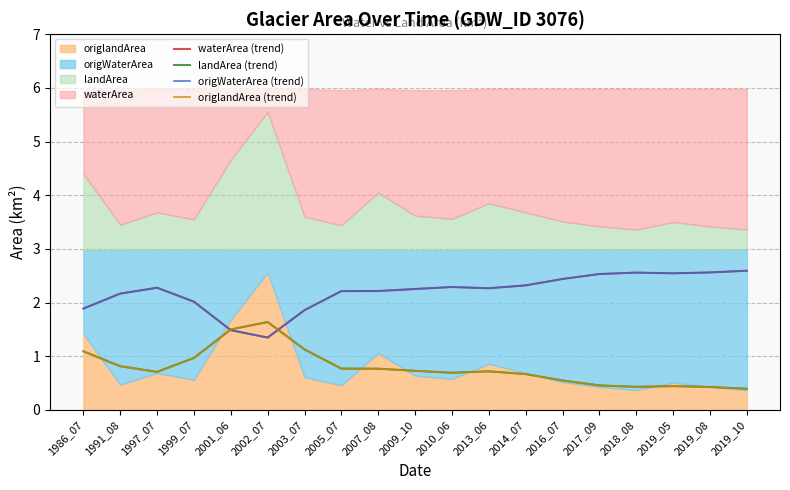

How many interior local peaks does the waterArea (trend) series have?

3